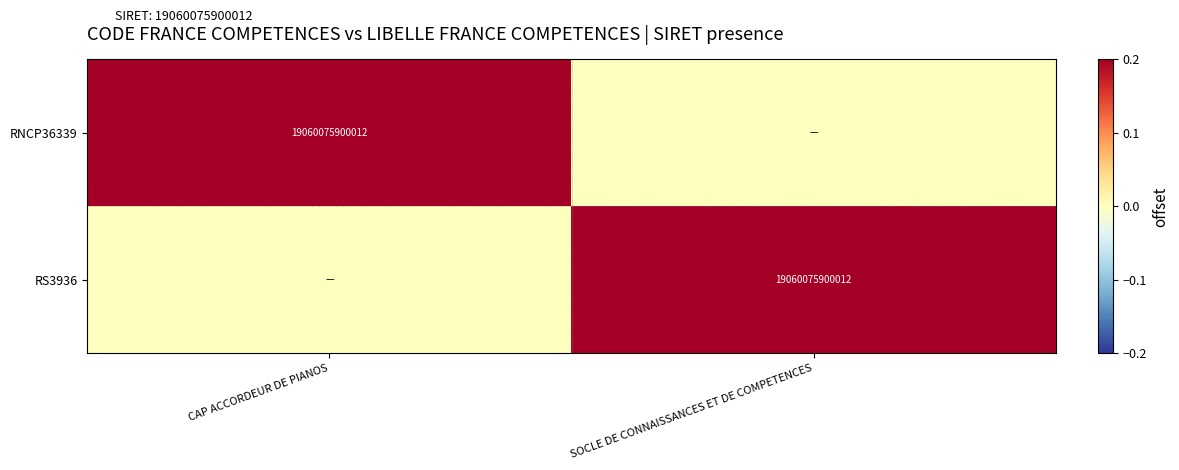

The value of RNCP36339 at CAP ACCORDEUR DE PIANOS is 32742524235888. True or false?

False